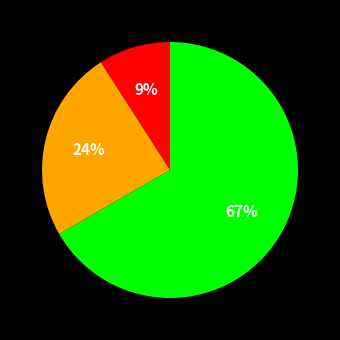

To the nearest percent, what is the average slice percentage?

33%